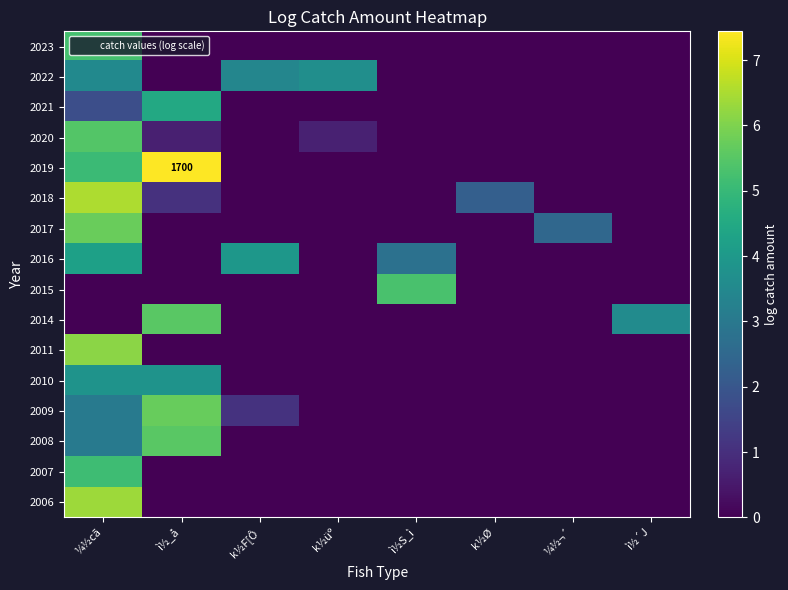

True or false: 2007 has a value of 0.0 at ¼½¬´.

True